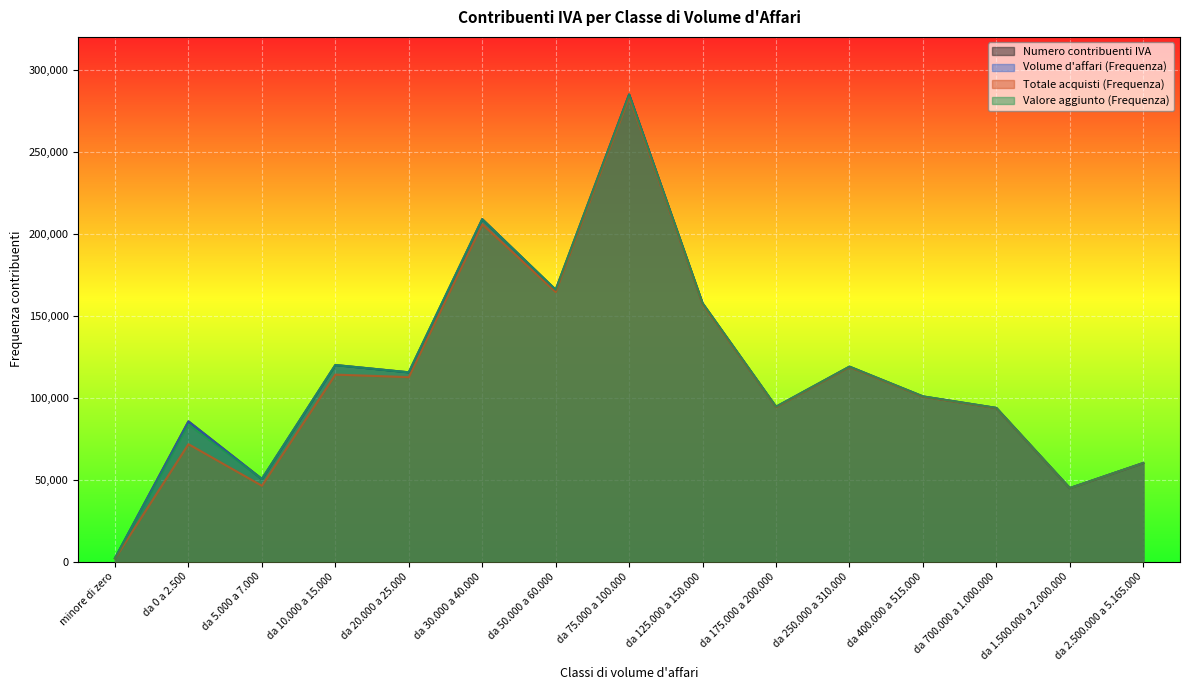

True or false: Valore aggiunto (Frequenza) and Volume d'affari (Frequenza) cross at least once.

False